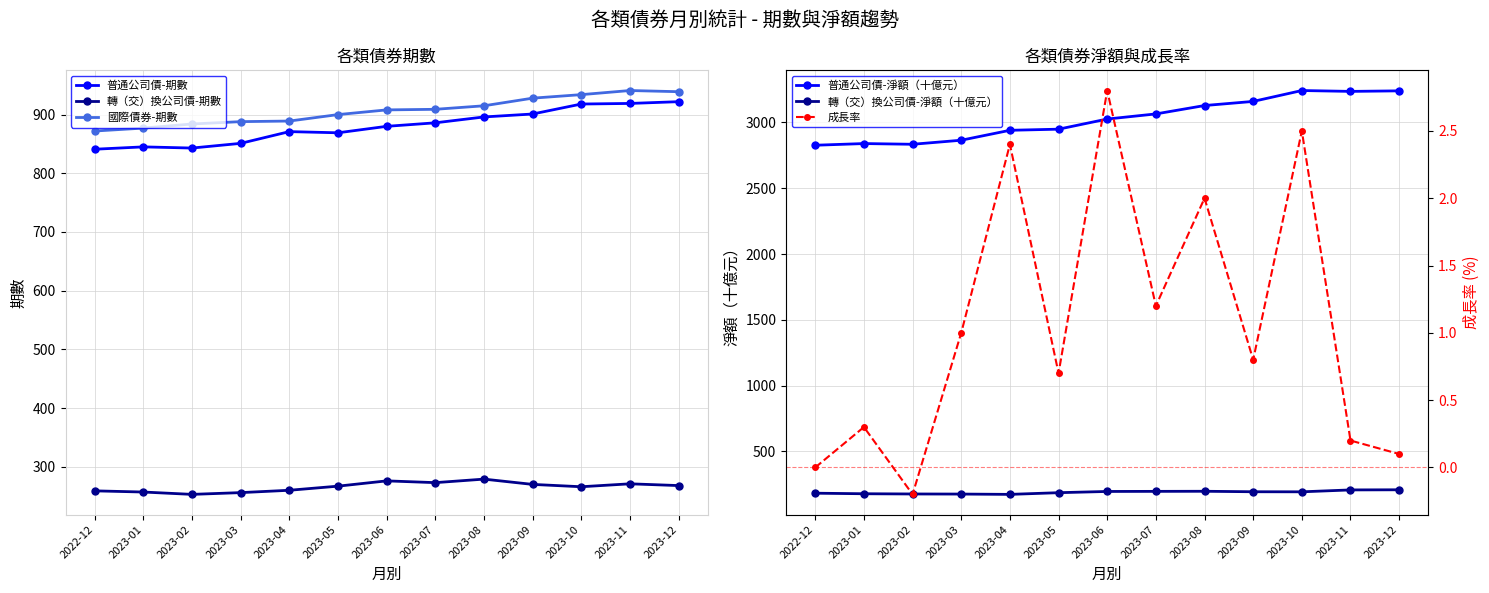

What is the approximate value of 轉（交）換公司債-淨額（十億元） at 2023-06?

196.1